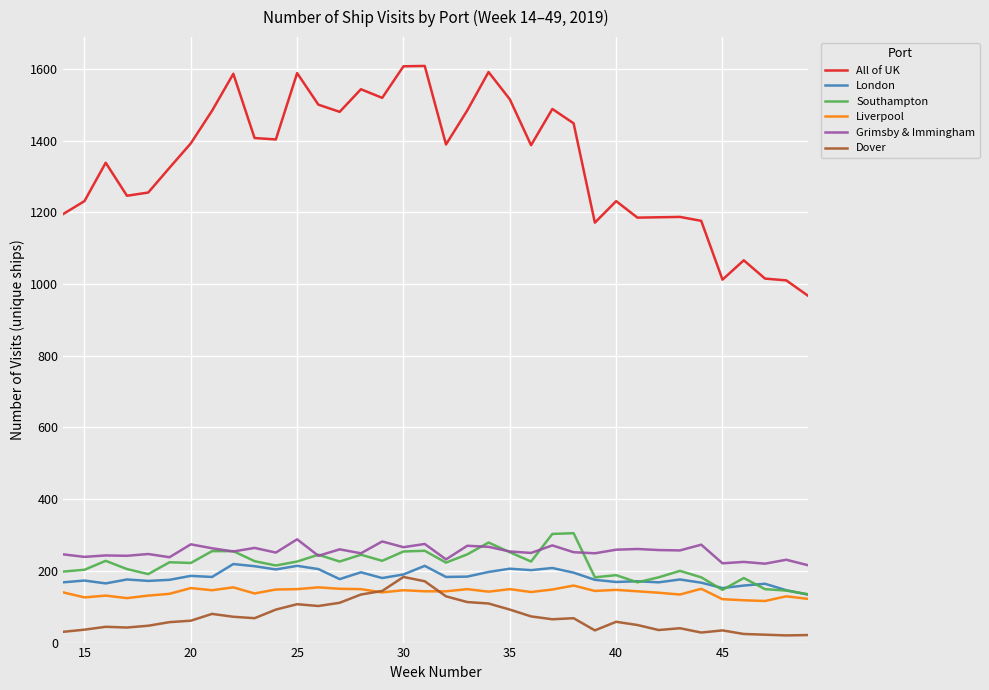

Which series has the largest total across all categories?

All of UK